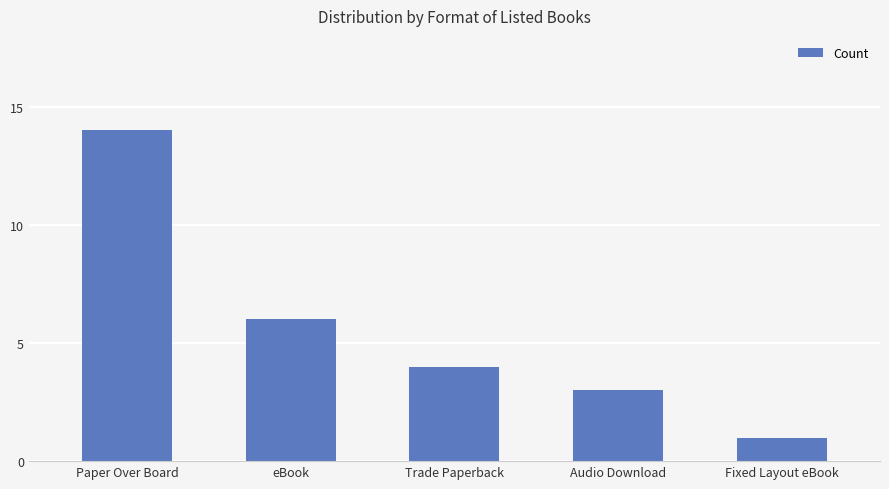

List the labels in order of value, smallest first.

Fixed Layout eBook, Audio Download, Trade Paperback, eBook, Paper Over Board